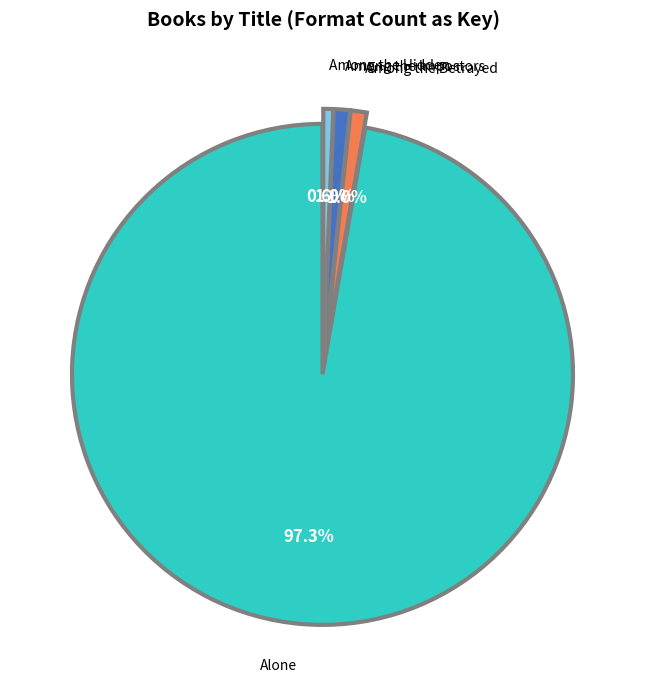

To the nearest percent, what is the average slice percentage?

25%